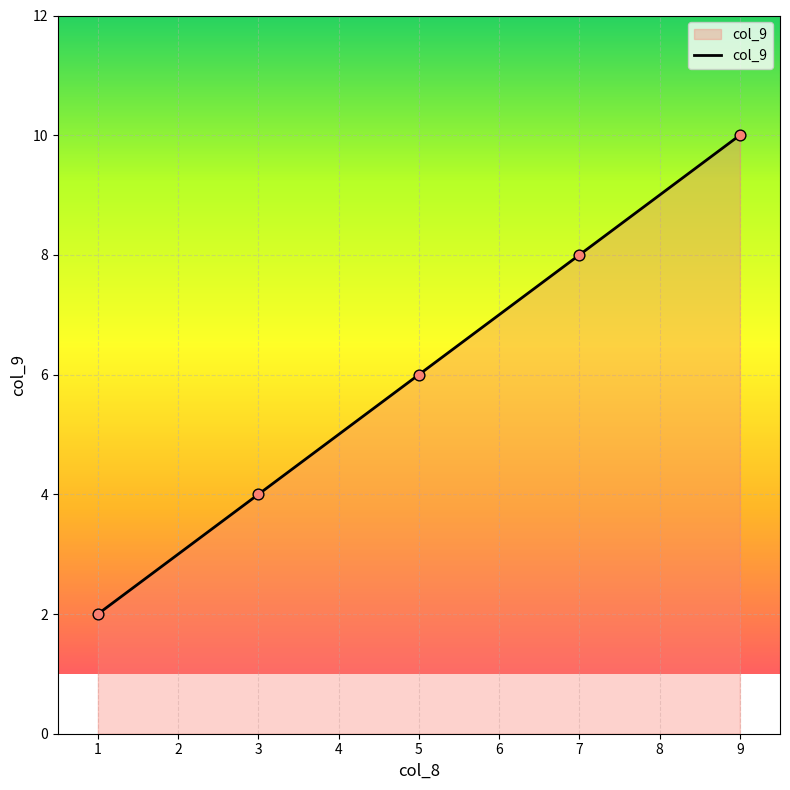

What is the change in value from 1 to 5?

+4